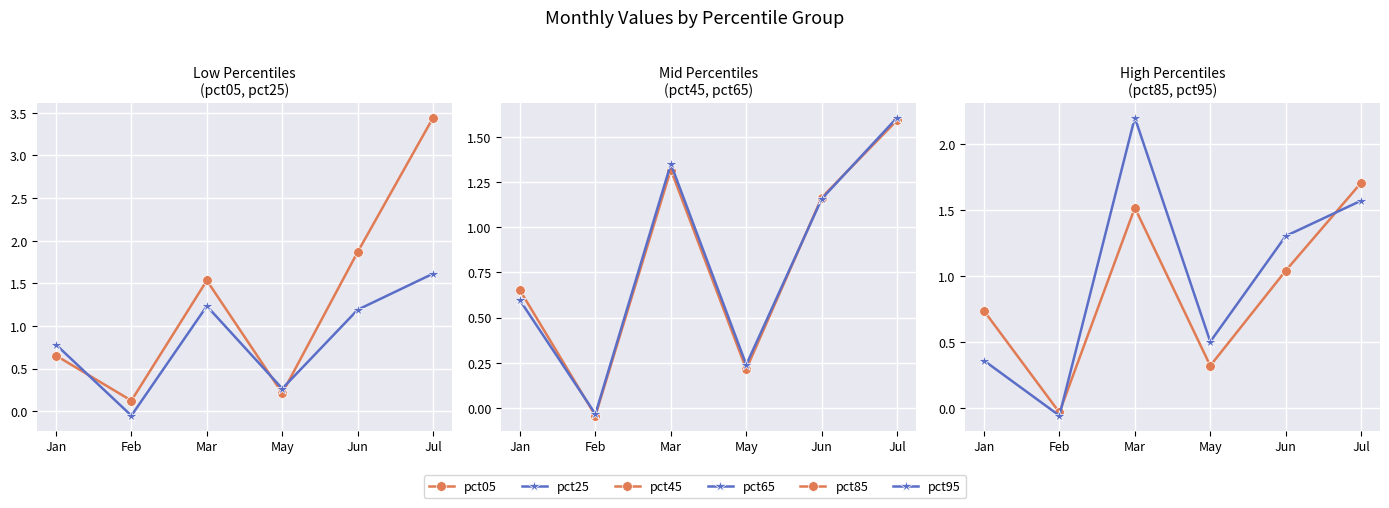

What is the label of the 5th point from the right?

Feb